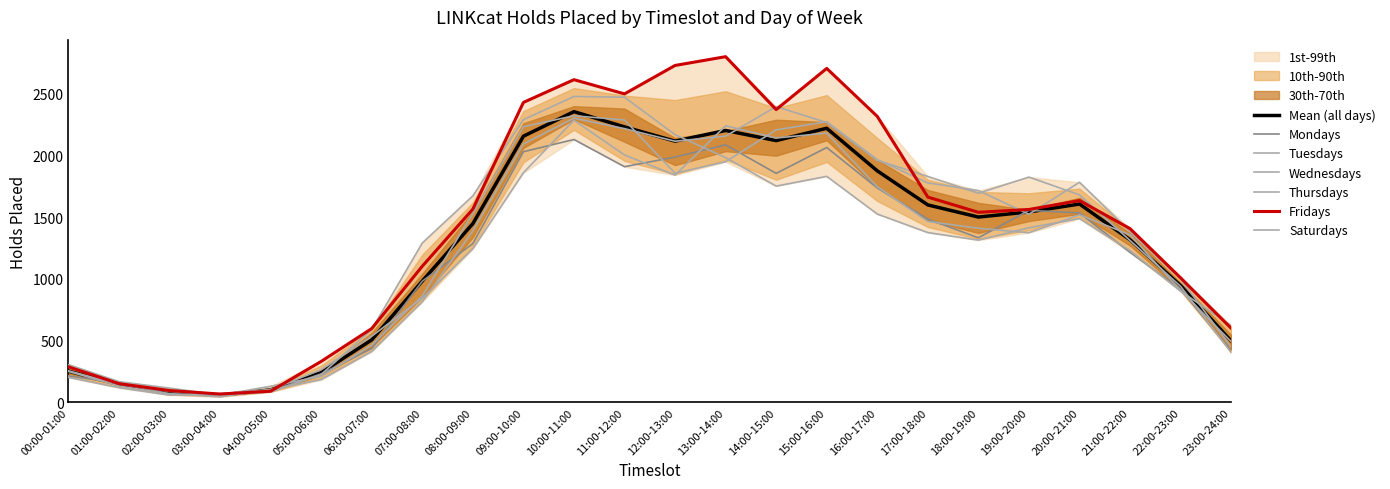

Rank the series by their maximum value, from highest to lowest.

Fridays, Saturdays, Tuesdays, Wednesdays, Thursdays, Mondays